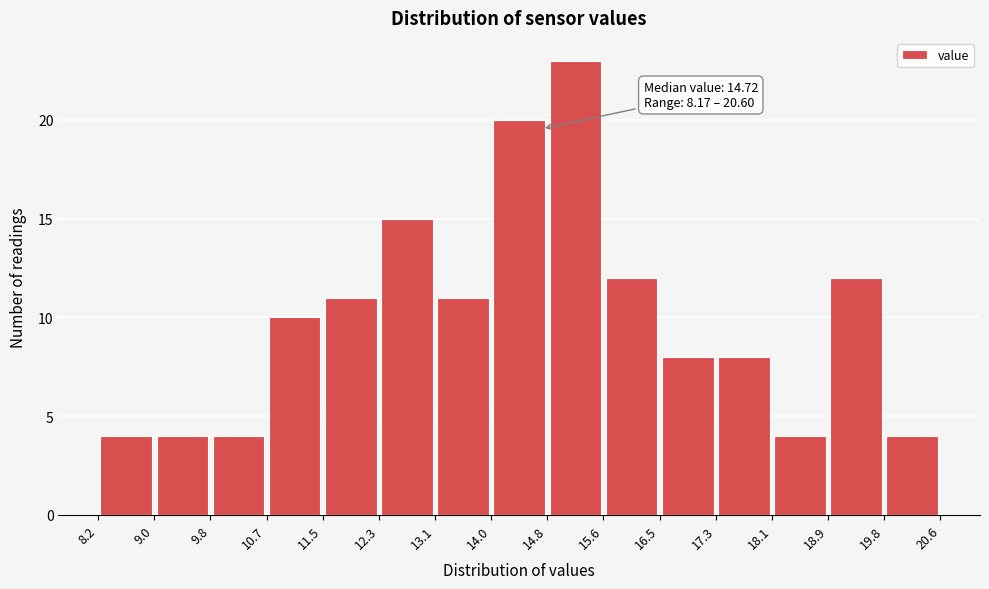

Over which range of the x-axis is the bar tallest?

14.8 to 15.6